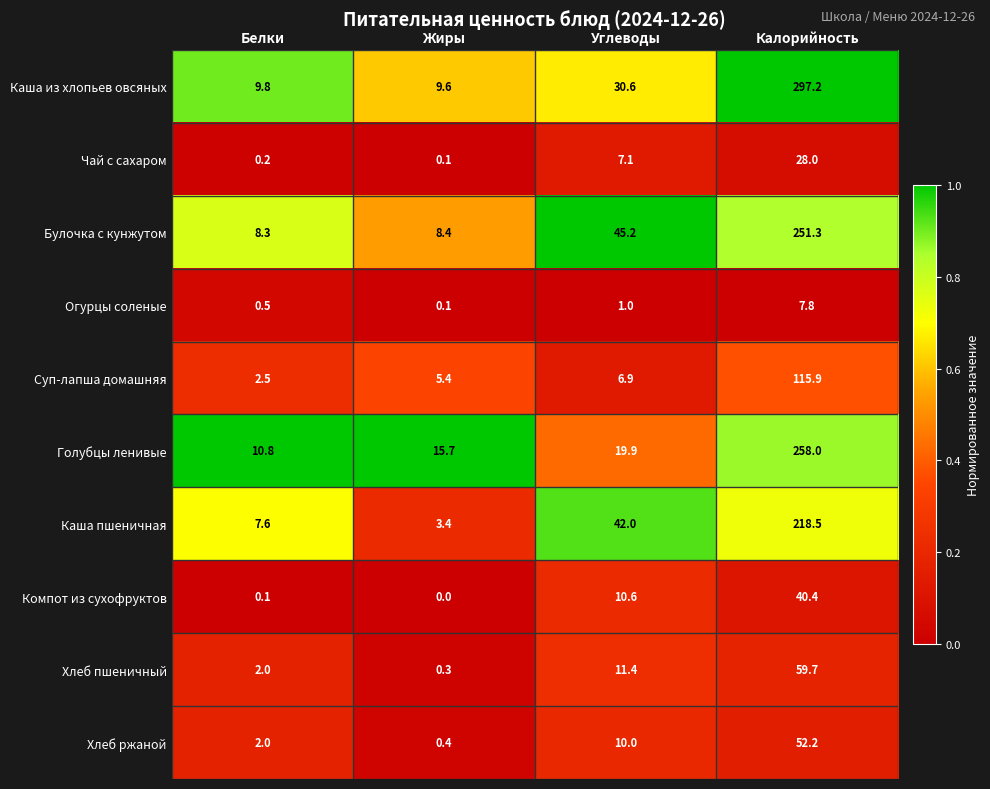

What is the total value across all series at Углеводы?

184.7